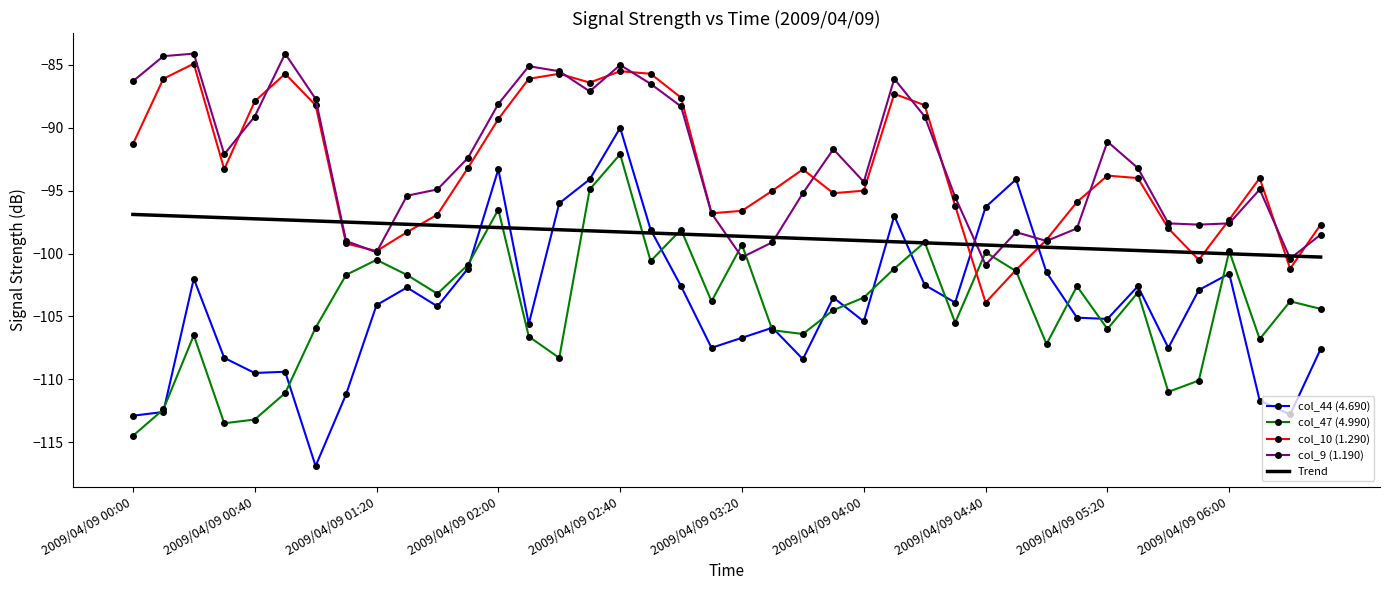

True or false: col_9 (1.190) and col_47 (4.990) cross at least once.

True